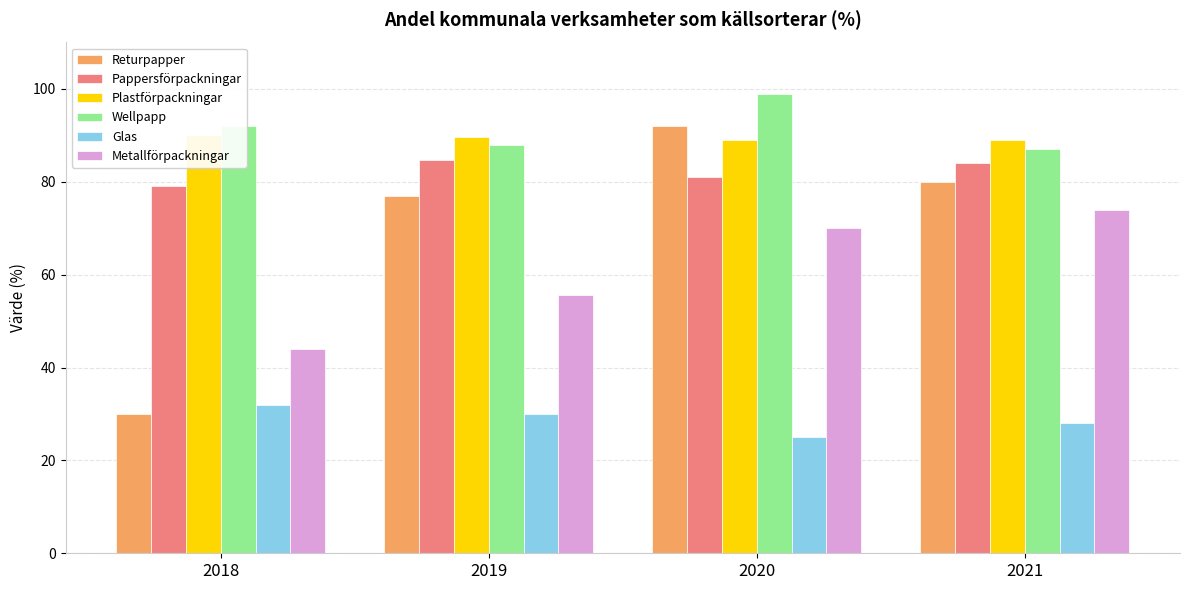

The Returpapper series shows 117.2 at 2019. True or false?

False